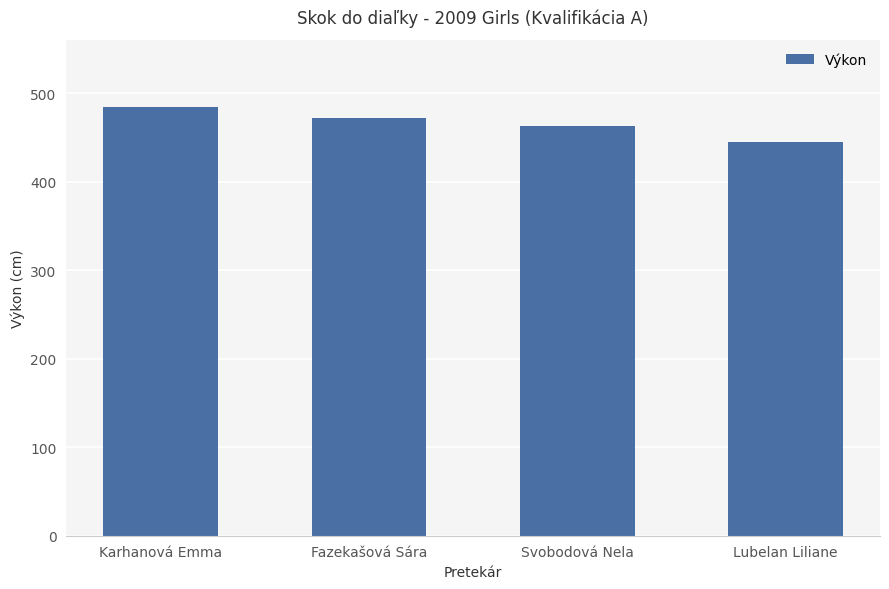

What is the label of the 3rd bar from the right?

Fazekašová Sára